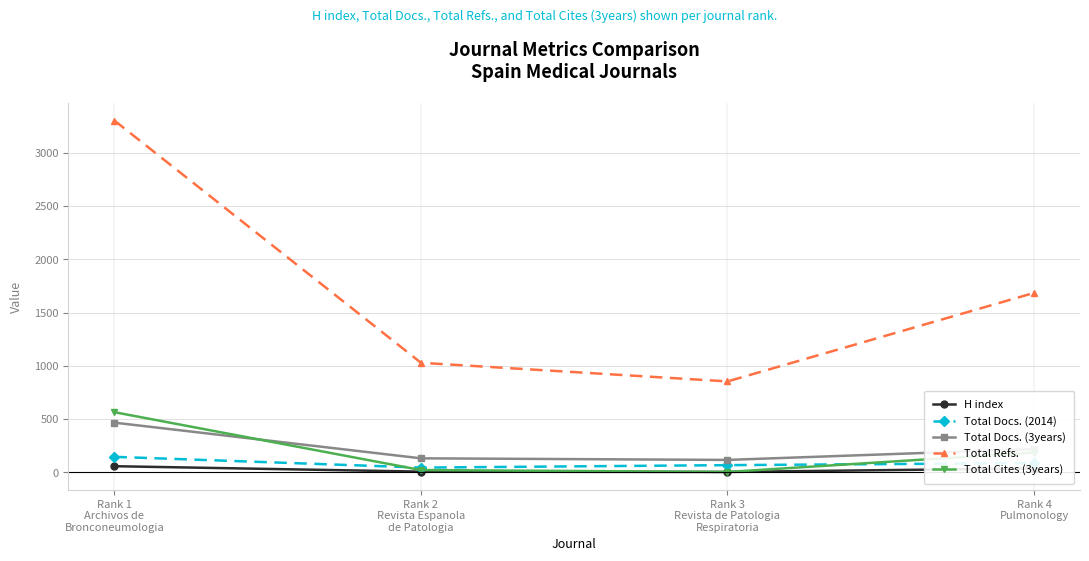

Which series has the largest total across all categories?

Total Refs.